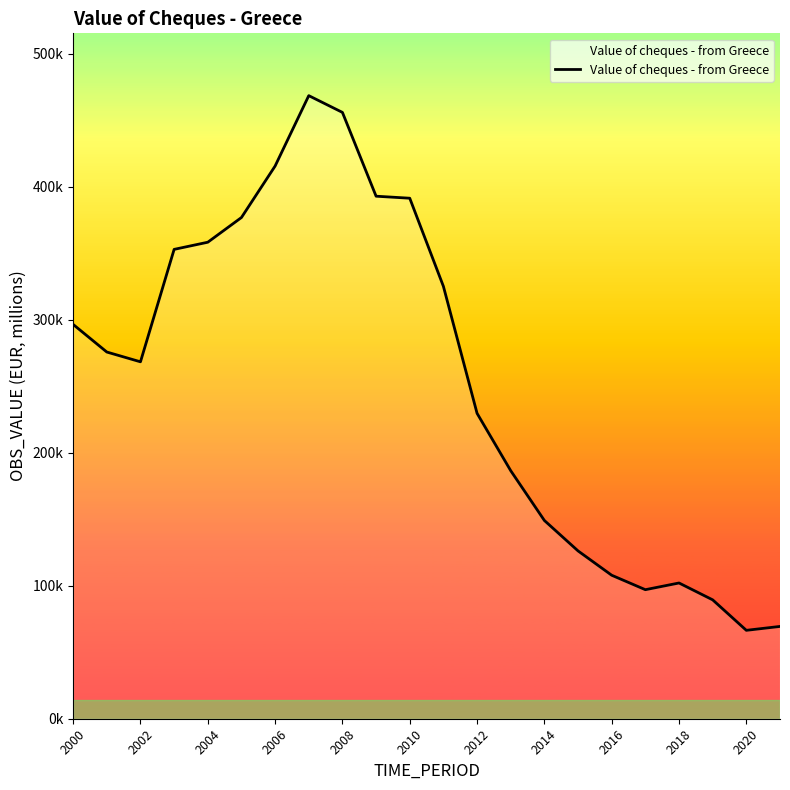

Does the chart display data point markers on the line(s)?

No